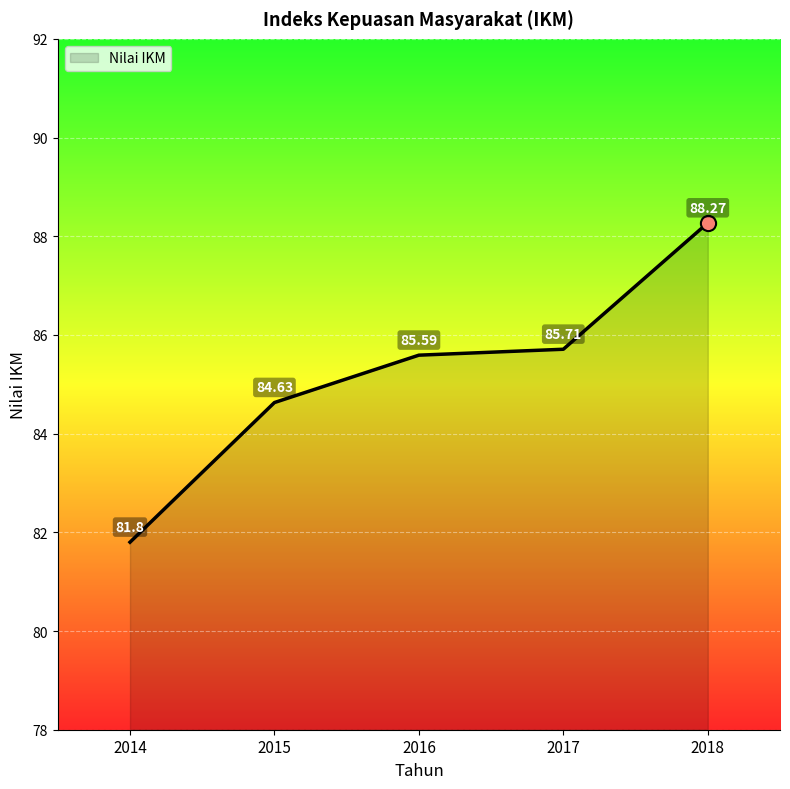

What is the change in value from 2017 to 2018?

+2.6